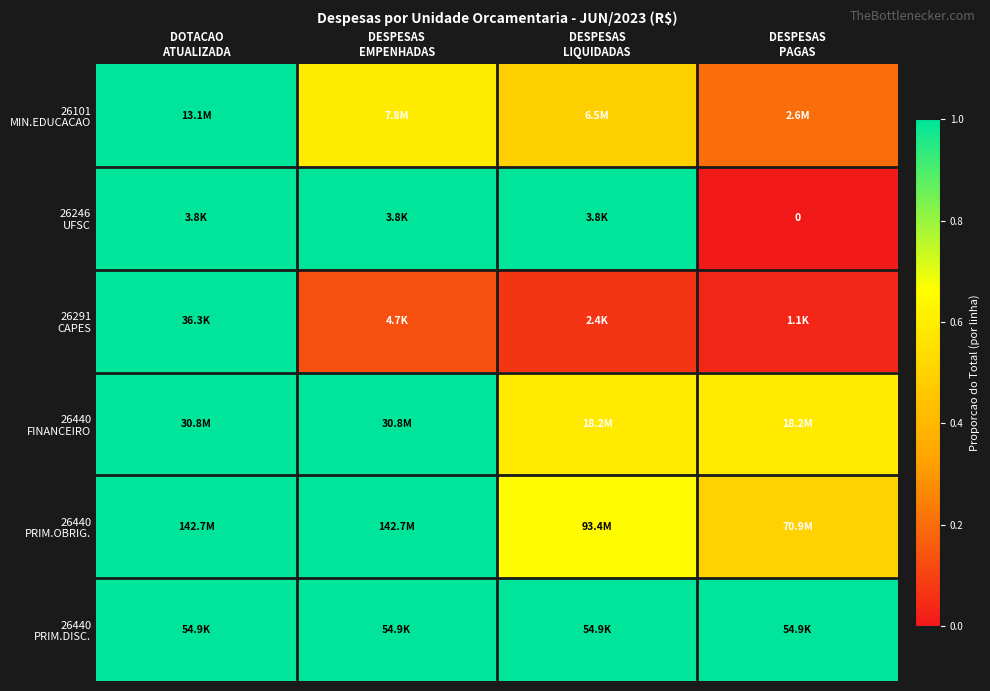

At how many categories does at least one series exceed 0?

4